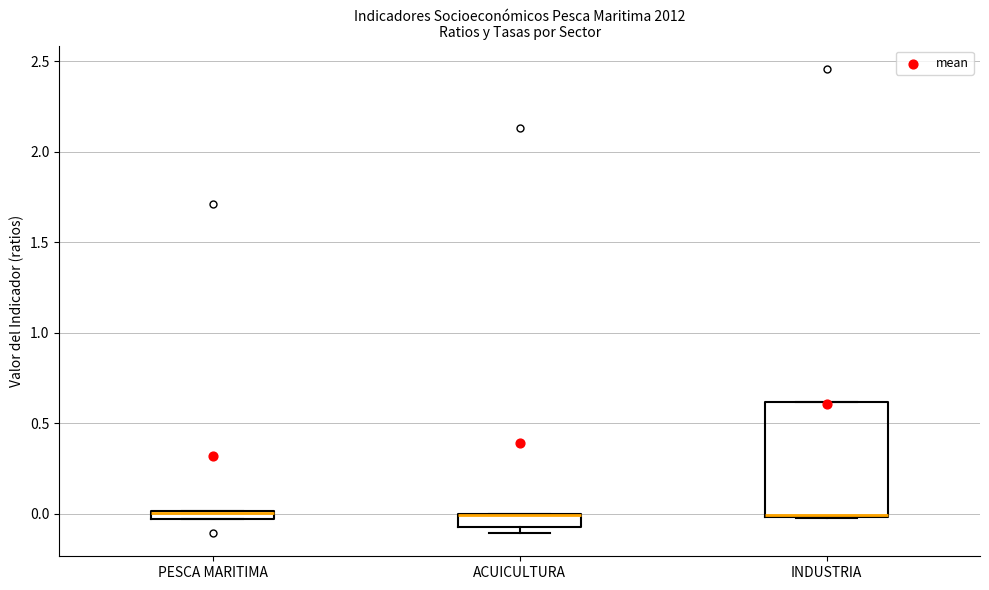

Which box is the tallest, from its lower edge to its upper edge?

INDUSTRIA